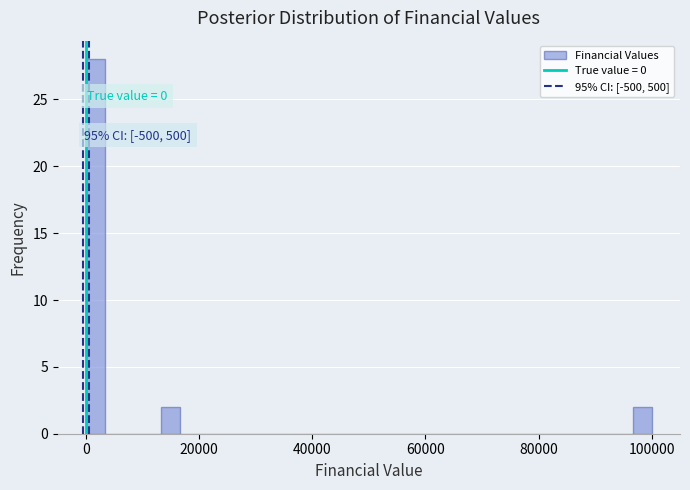

Read against the x-axis, roughly where is the centre of the tallest bar?

2000